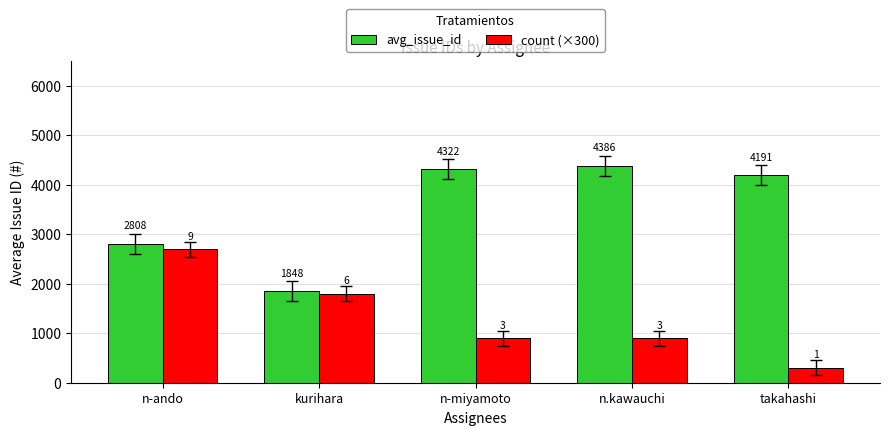

Reading left to right, extract all data points from this chart.

avg_issue_id: 2808	1848	4322	4386	4191
count (×300): 2700	1800	900	900	300